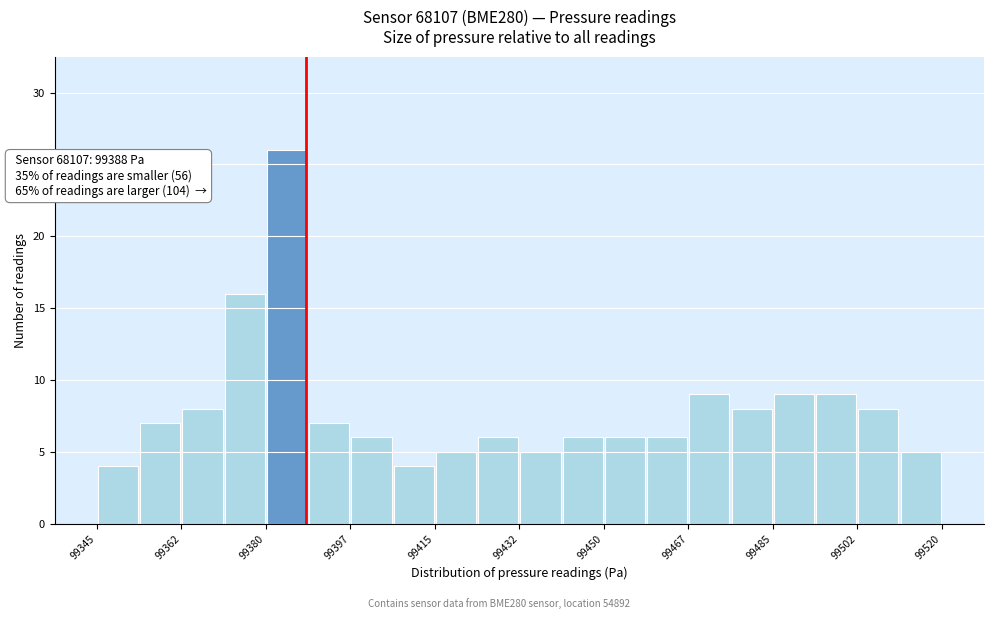

Over which range of the x-axis is the bar tallest?

99380 to 99388